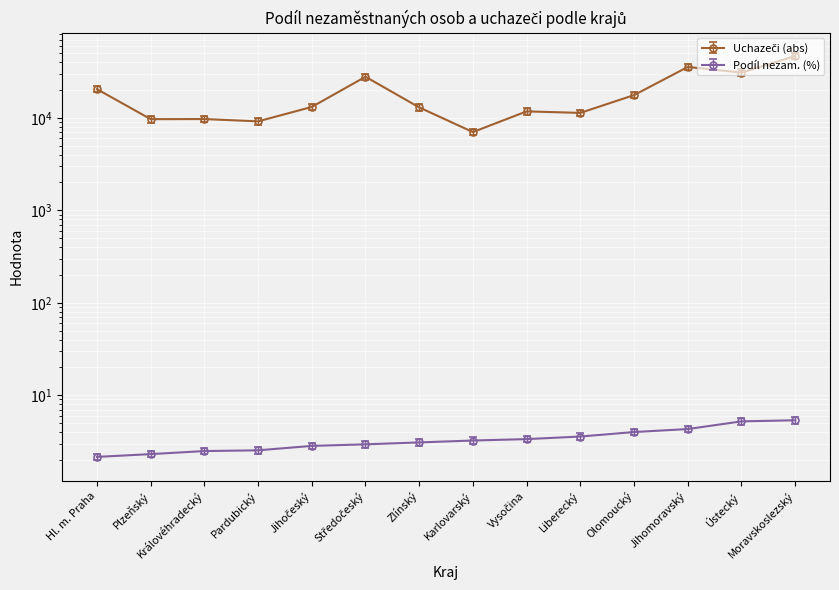

At how many categories does at least one series exceed 10135?

10